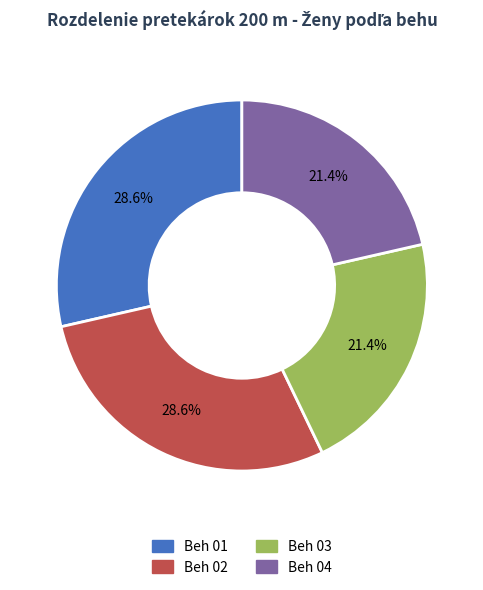

What percentage do Beh 03 and Beh 01 together represent?

50.0%